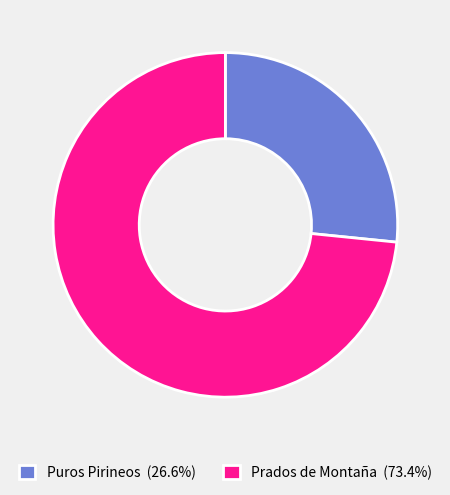

Combined, do Prados de Montaña (73.4%) and Puros Pirineos (26.6%) account for over 50%?

Yes